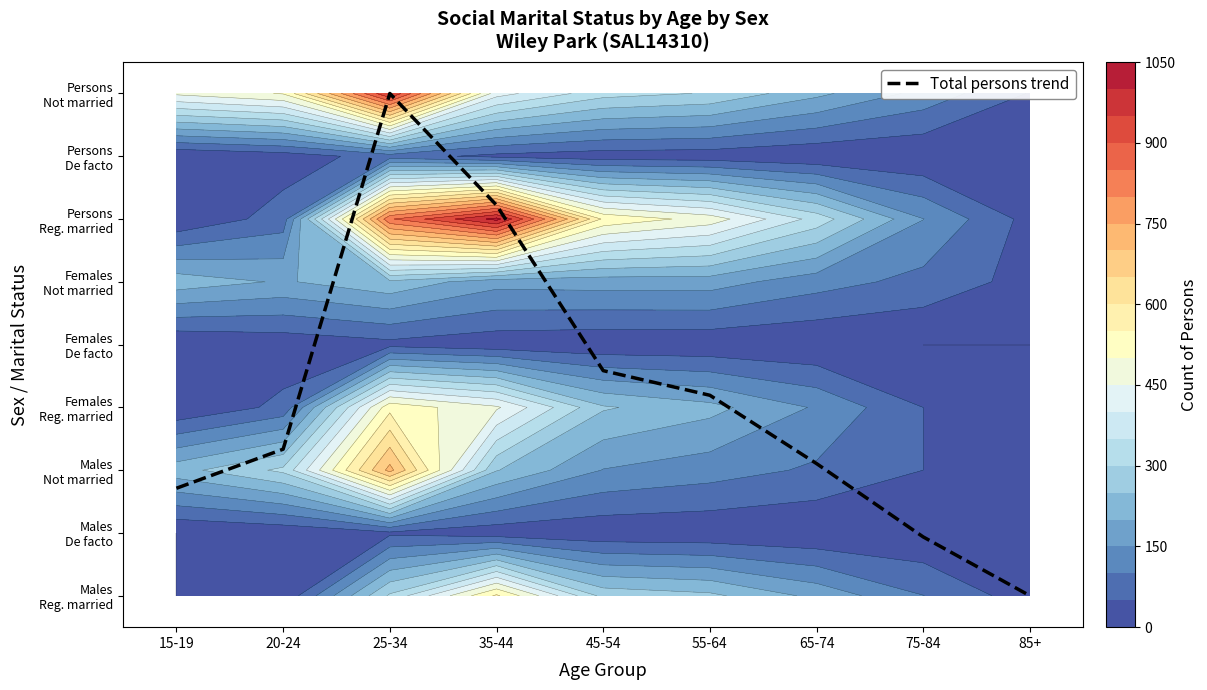

List the labels in order of value, smallest first.

85+, 75-84, 15-19, 65-74, 20-24, 55-64, 45-54, 35-44, 25-34